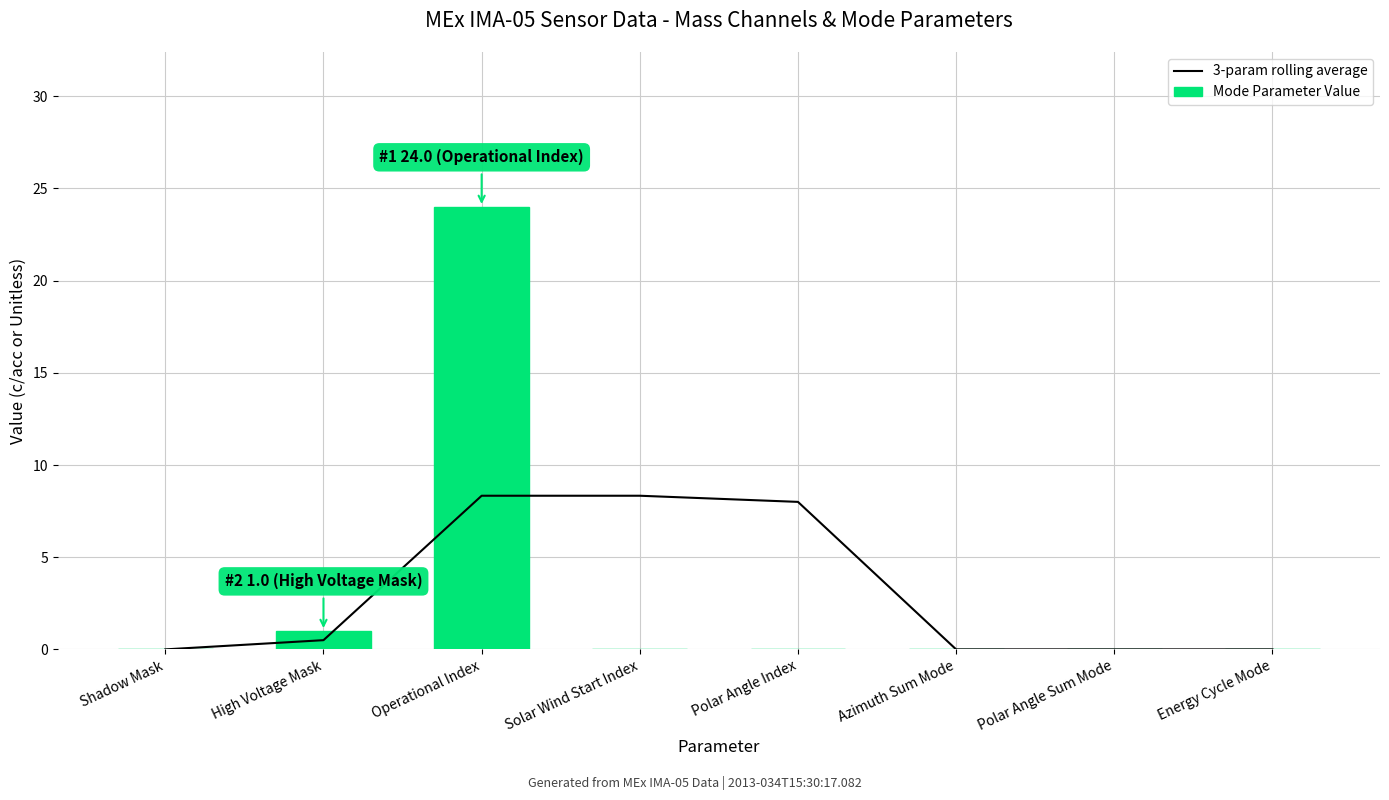

How many series are shown in this chart?

2